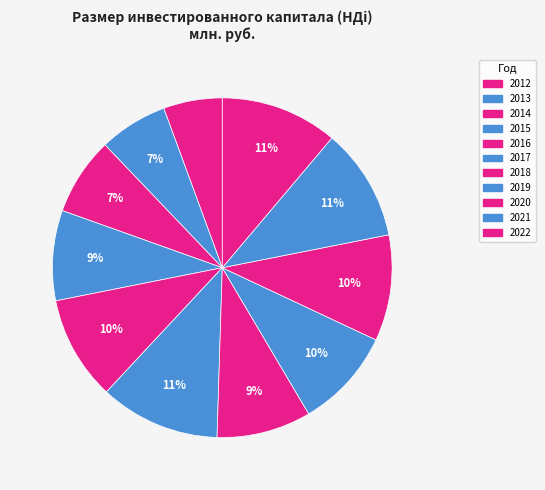

How many slices are in this pie chart?

11